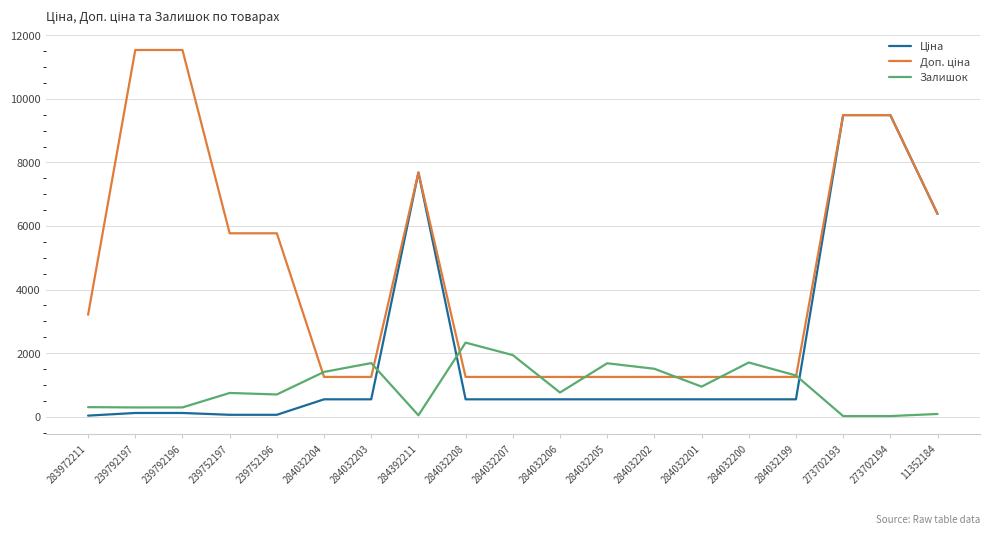

What is the highest value of the Залишок series?

2329.0